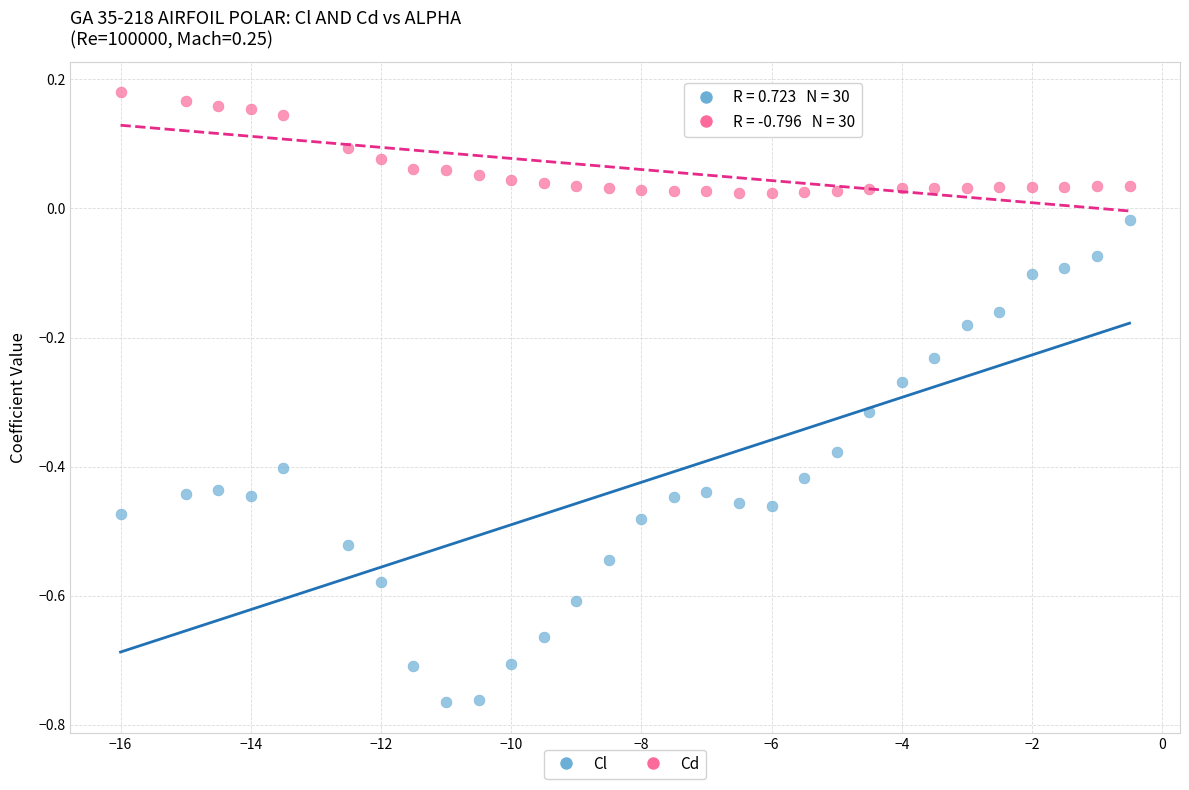

Across all data points, what is the range of Y values (max minus min)?

0.9